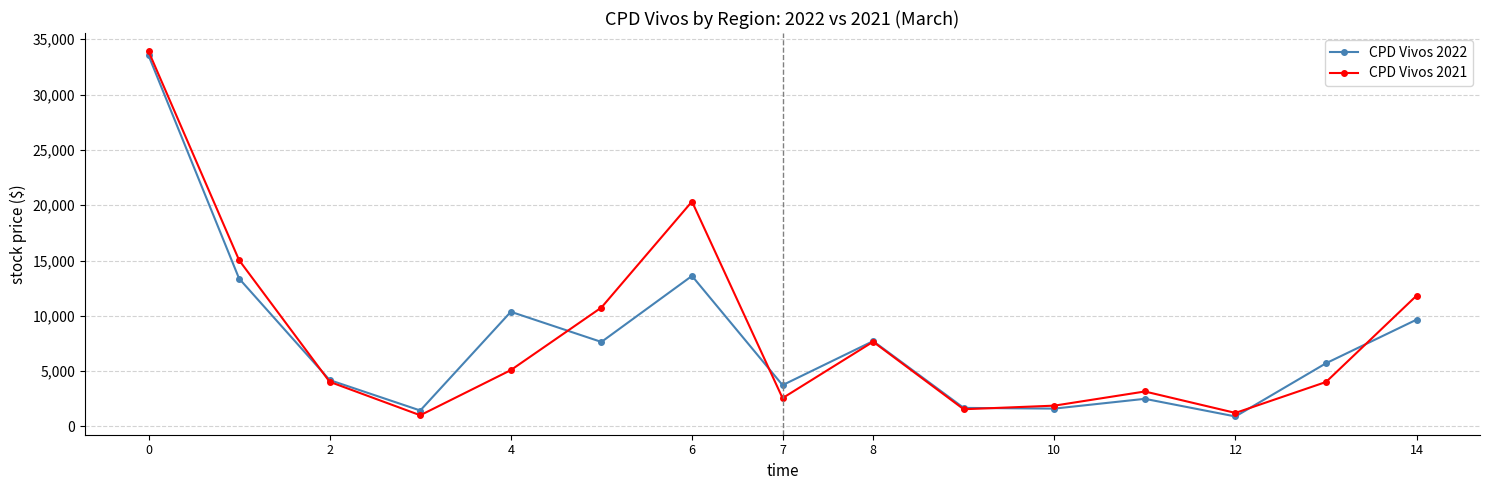

True or false: CPD Vivos 2021 and CPD Vivos 2022 cross at least once.

True